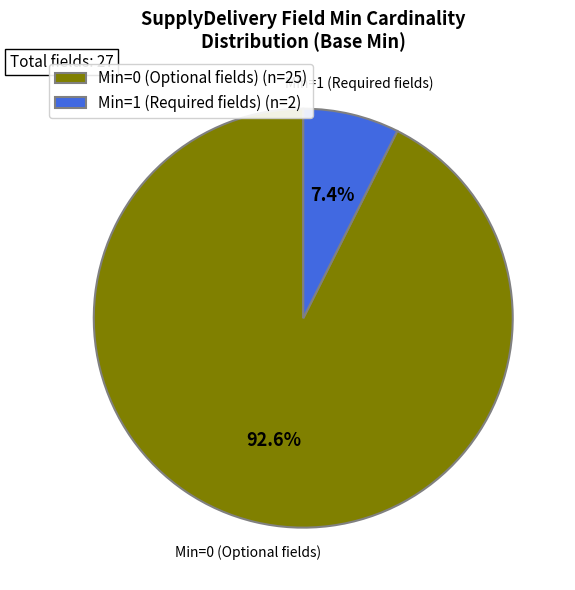

How many segments does this pie chart have?

2